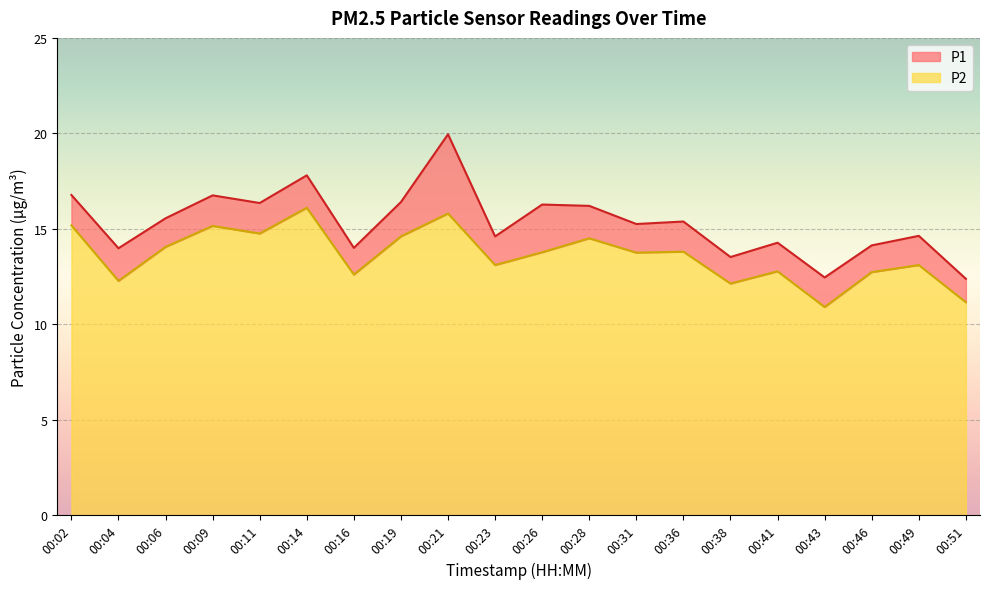

List the series in order of their overall mean, highest first.

P1, P2